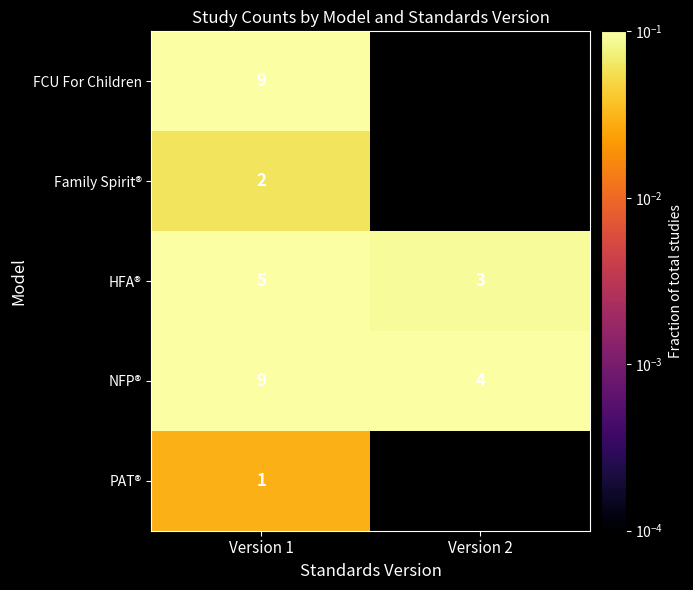

What is the difference between the highest and lowest values at Version 1?

8.0